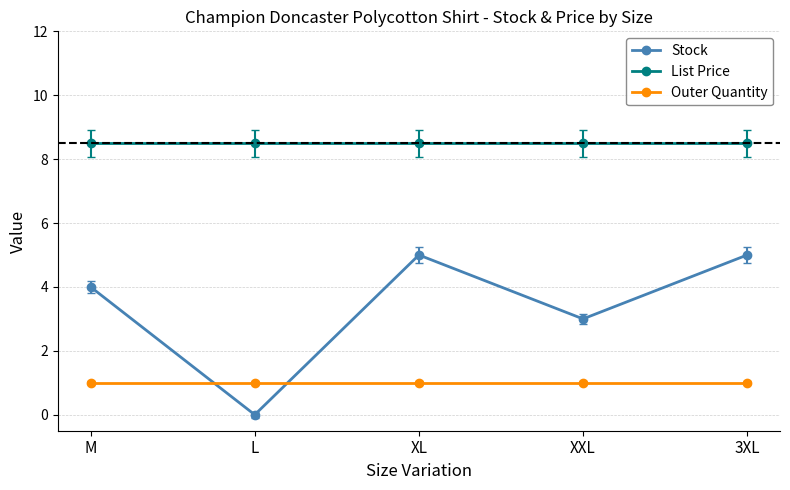

What is the total value across all series at 3XL?

14.5